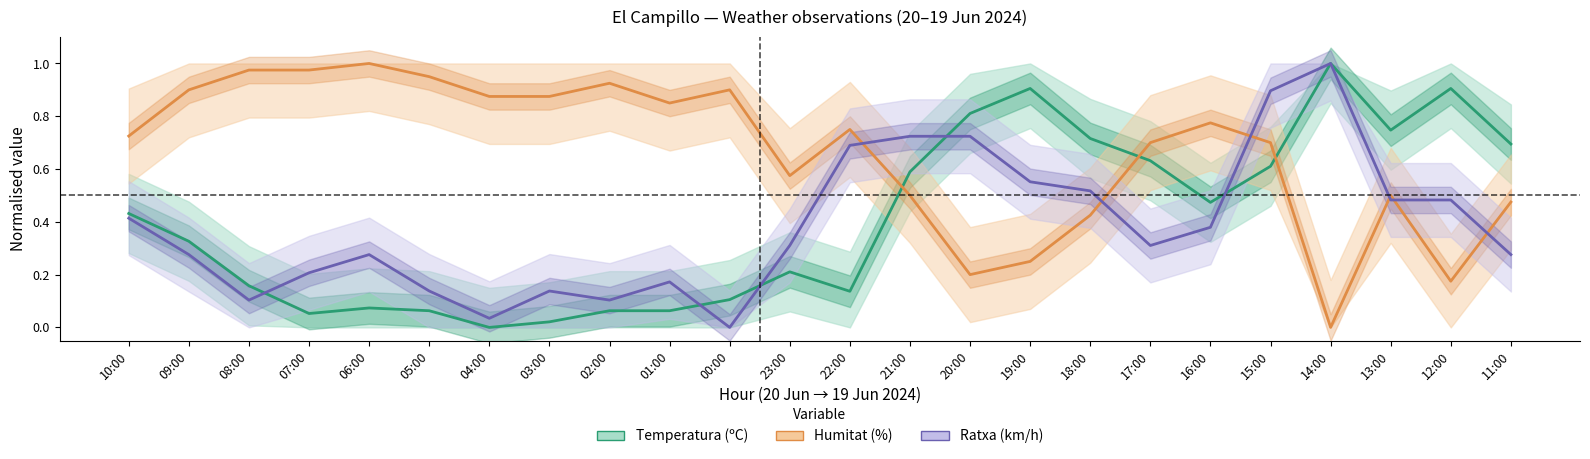

At which category does Ratxa (km/h) reach its first local valley?

08:00